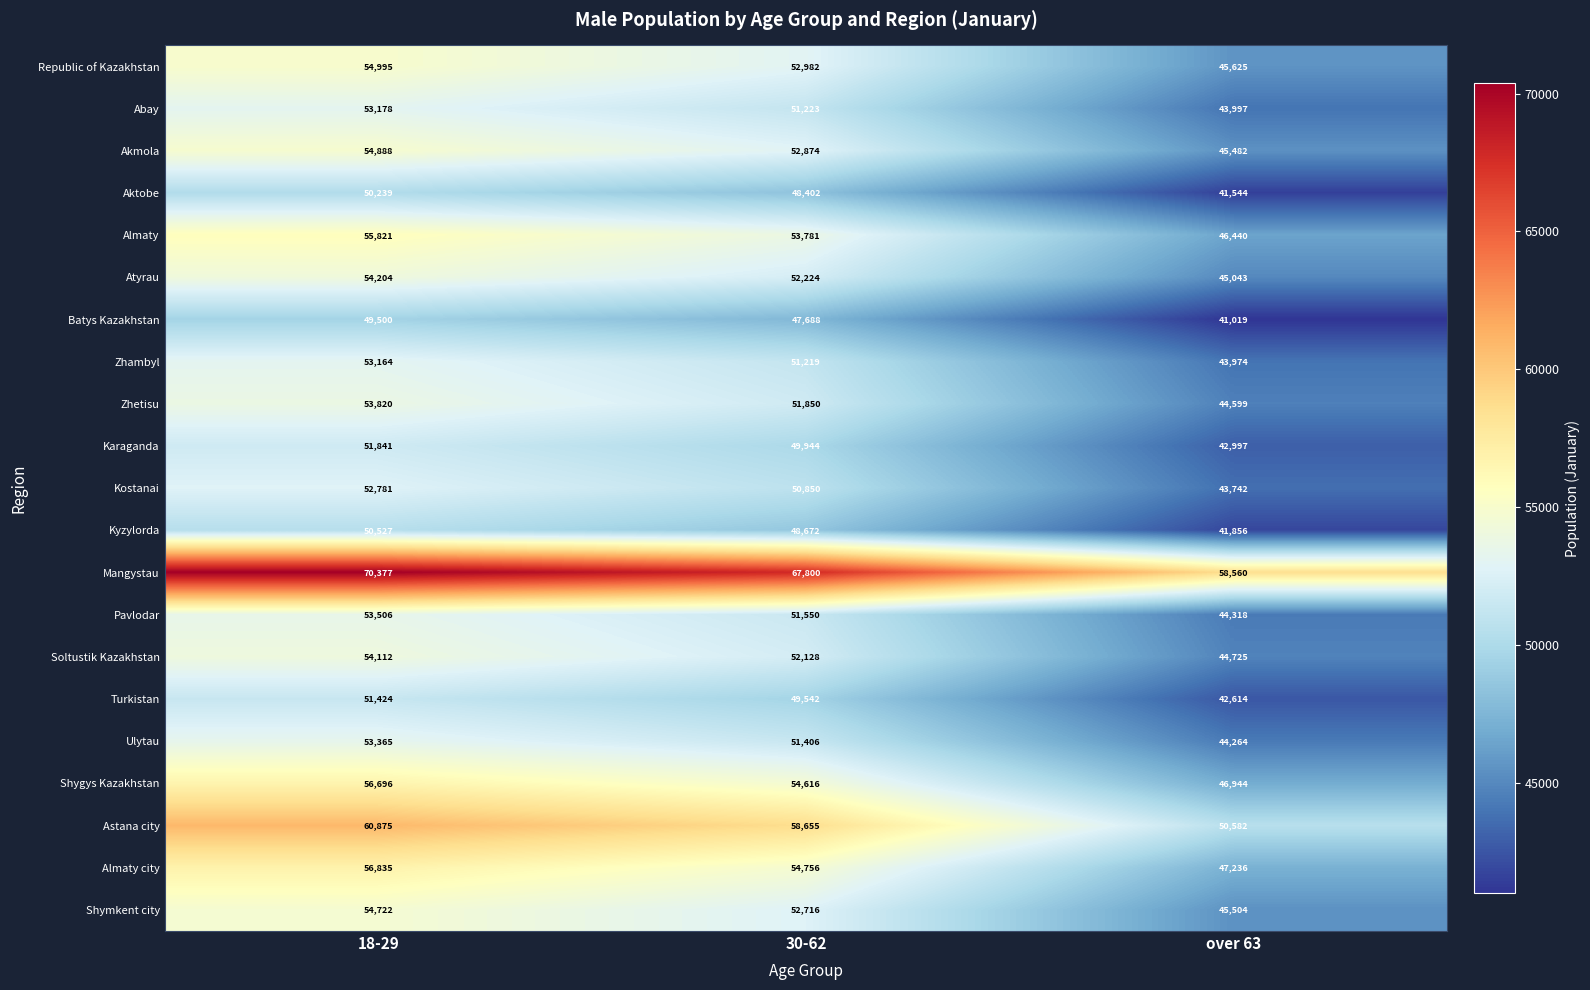

Rank the series at over 63 from lowest to highest value.

Batys Kazakhstan, Aktobe, Kyzylorda, Turkistan, Karaganda, Kostanai, Zhambyl, Abay, Ulytau, Pavlodar, Zhetisu, Soltustik Kazakhstan, Atyrau, Akmola, Shymkent city, Republic of Kazakhstan, Almaty, Shygys Kazakhstan, Almaty city, Astana city, Mangystau